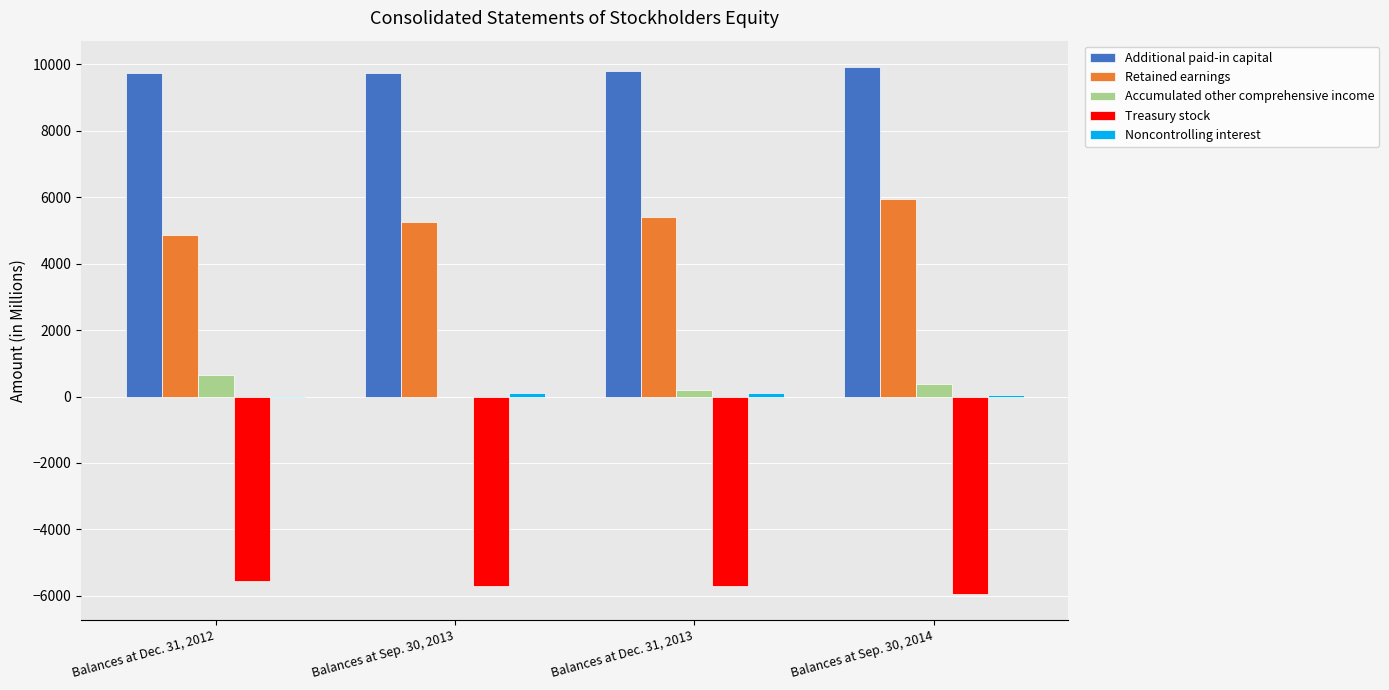

The value of Treasury stock at Balances at Dec. 31, 2012 is -5554.4. True or false?

True